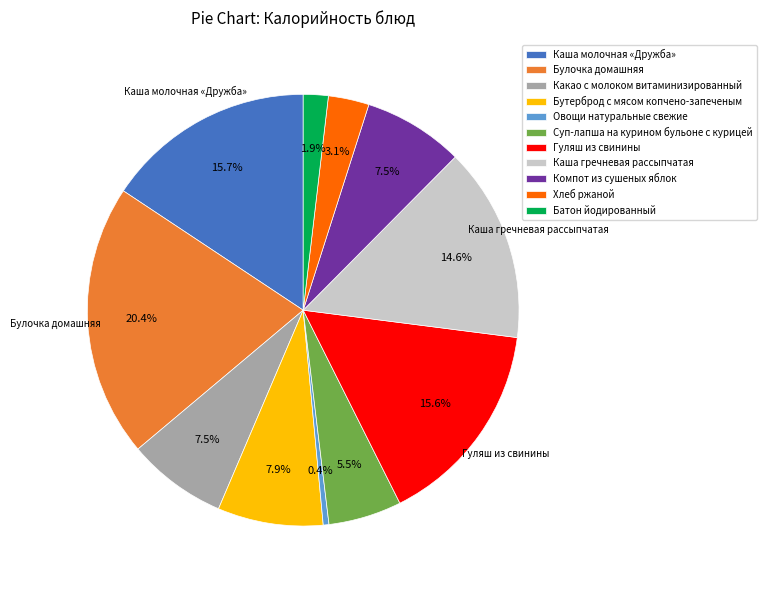

Is it true that Гуляш из свинины is 16% of the pie?

True